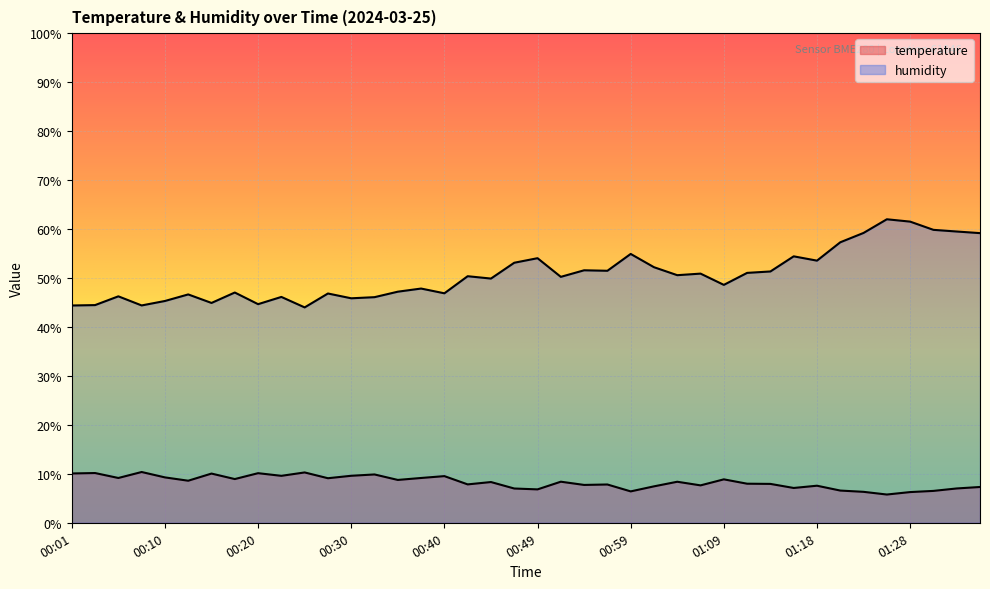

How many data points does each series have?

40